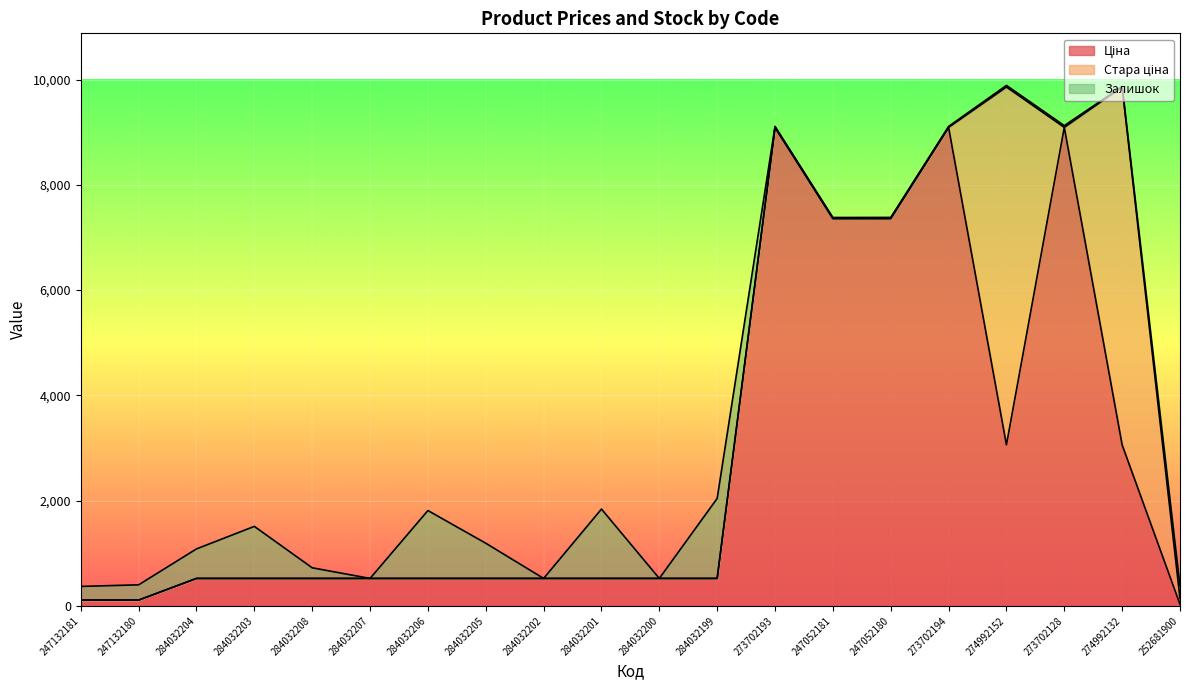

At which category does Залишок reach its first local peak?

284032203